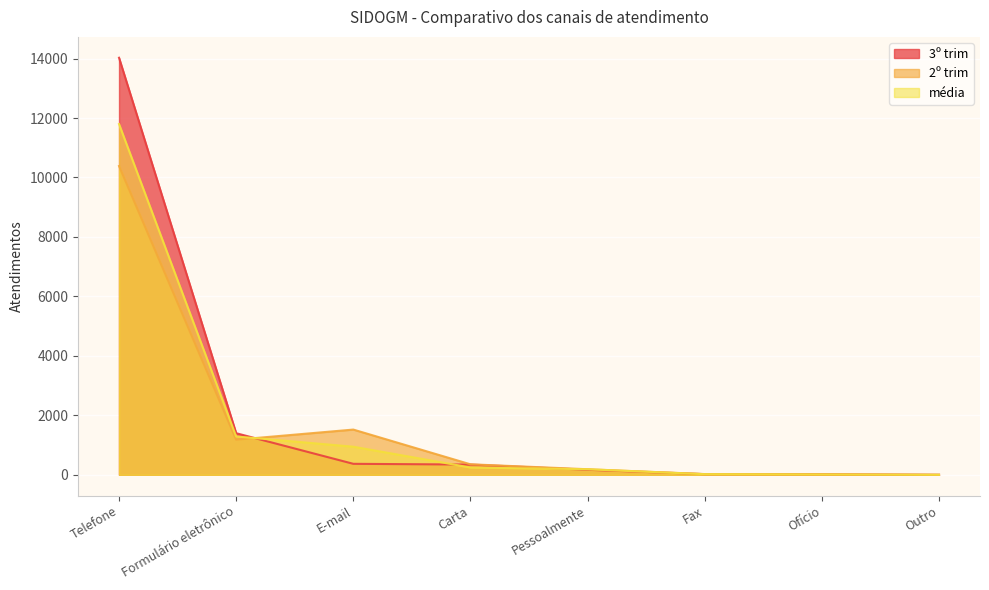

The value of 3º trim at Ofício is 22.0. True or false?

True